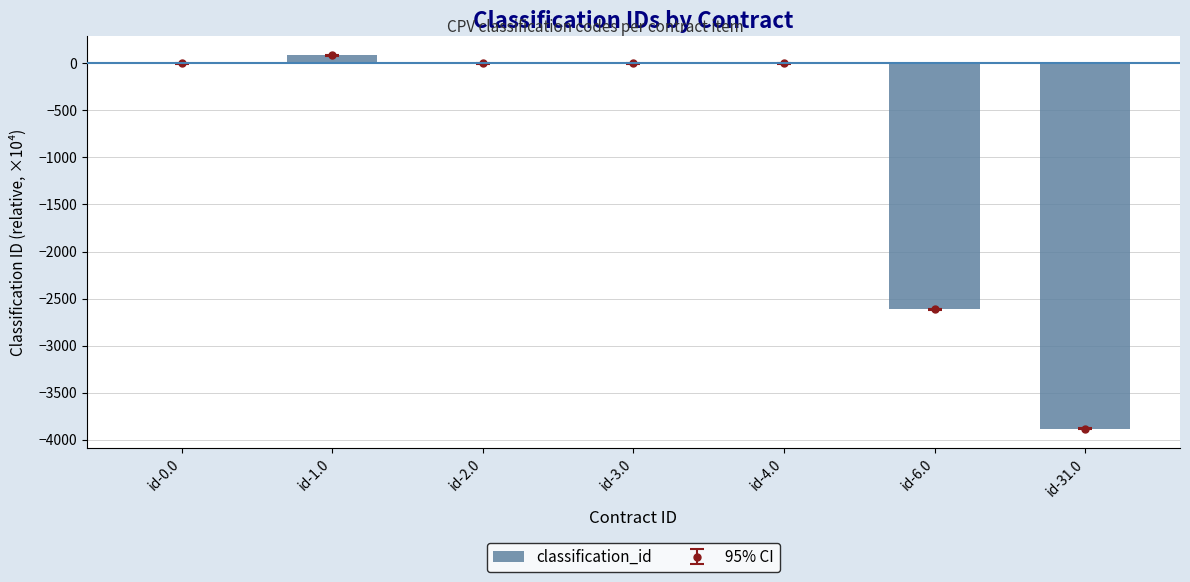

How many data points are above 0?

1